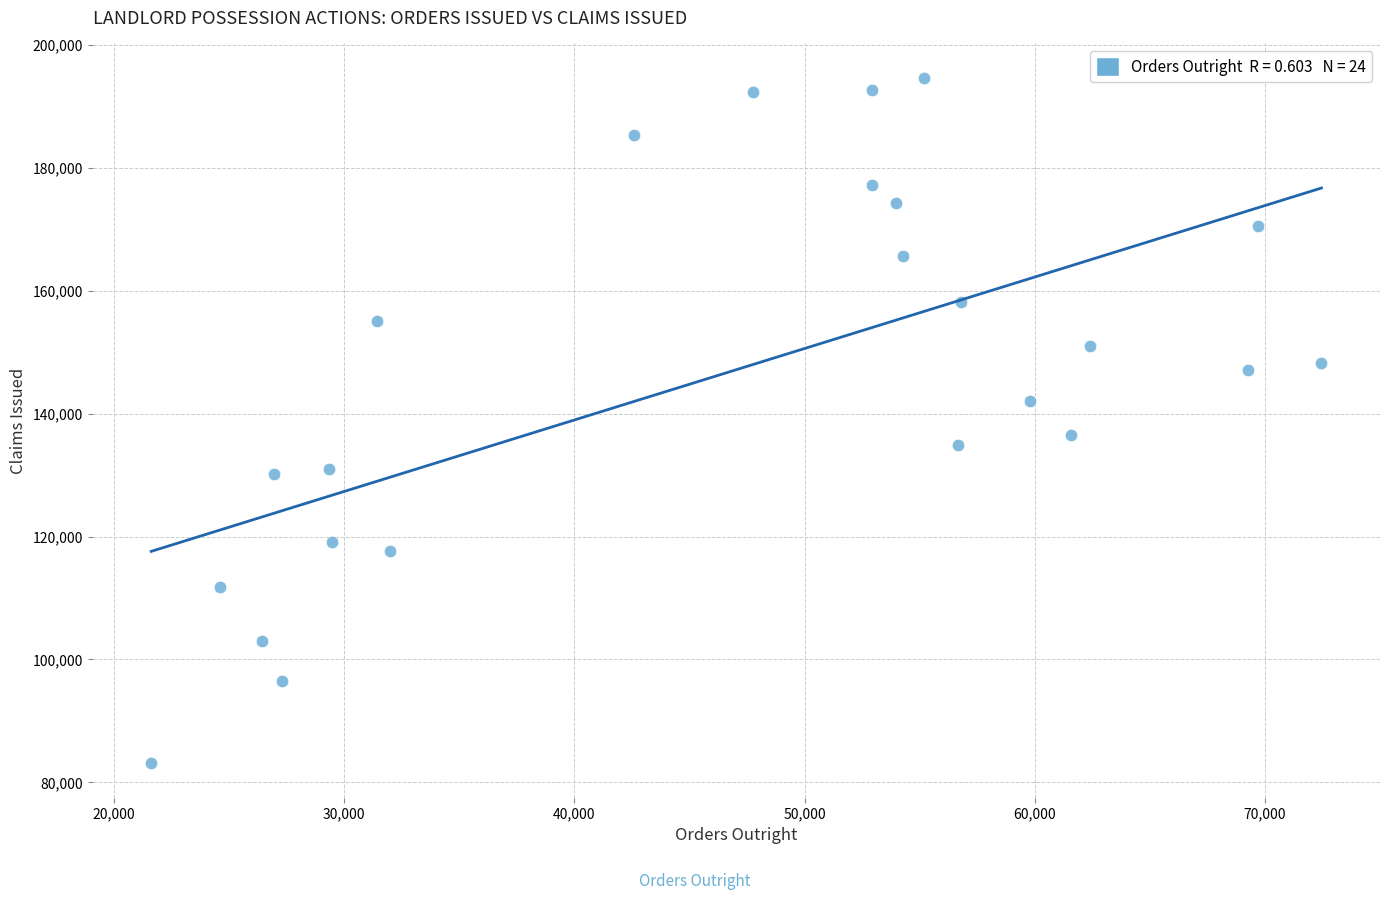

What is the range of Y values (max minus min)?

111564